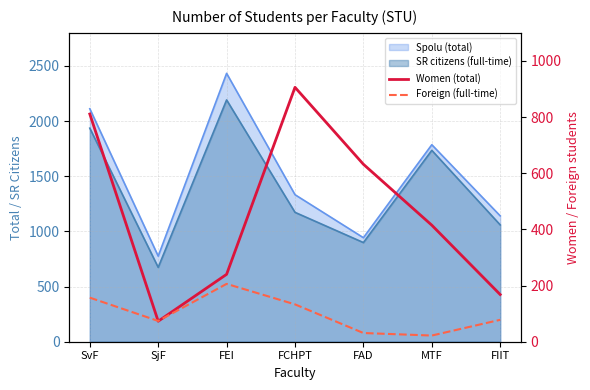

What value does the Foreign (full-time) series have at SvF, to the nearest 50?

150